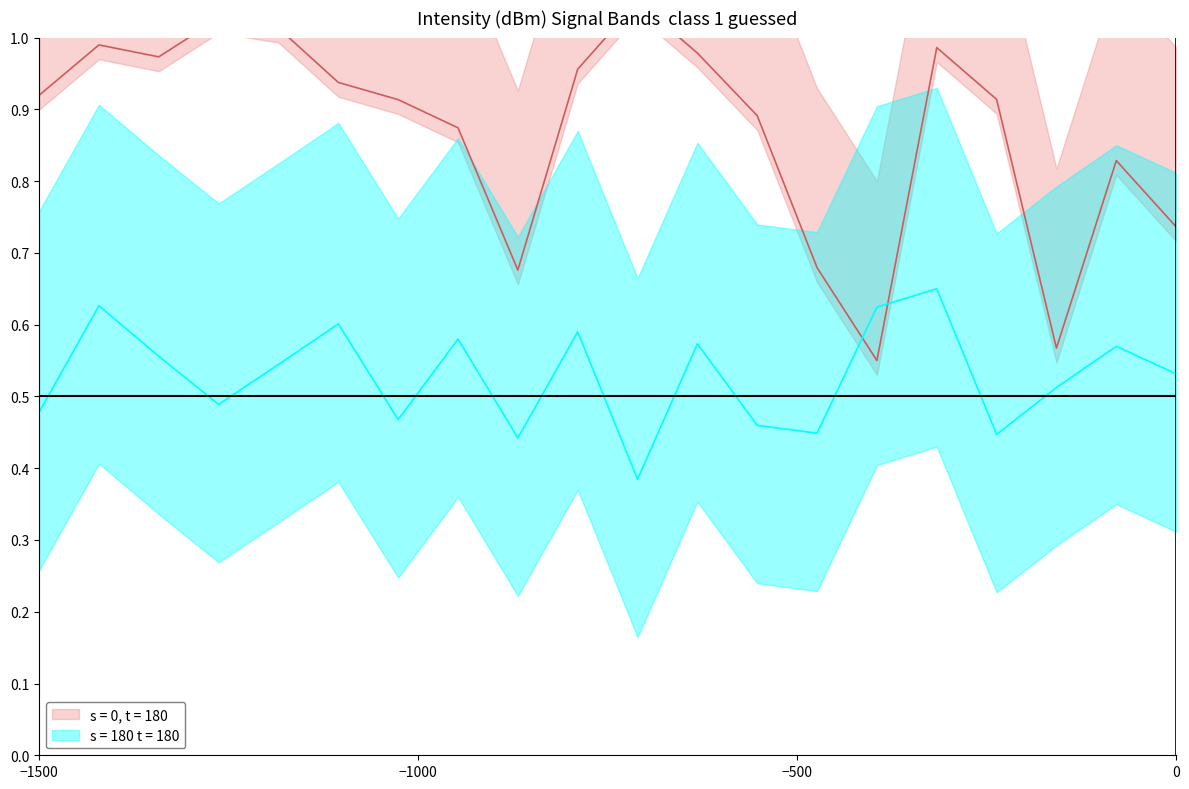

List the series in order of their overall mean, lowest first.

intensity_lower, intensity_upper